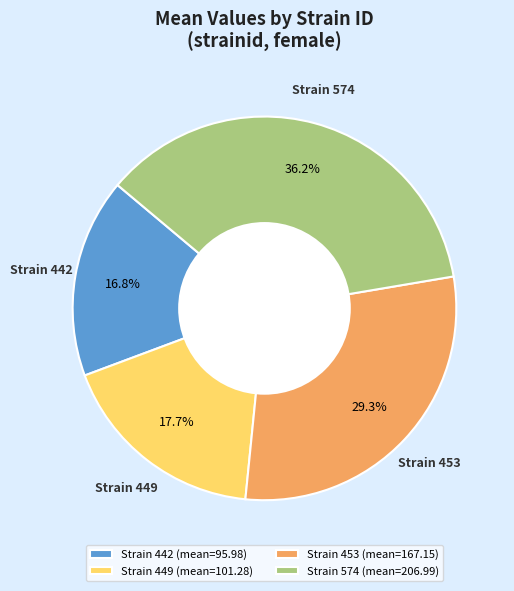

Which slice is the largest?

Strain 574 (mean=206.99)